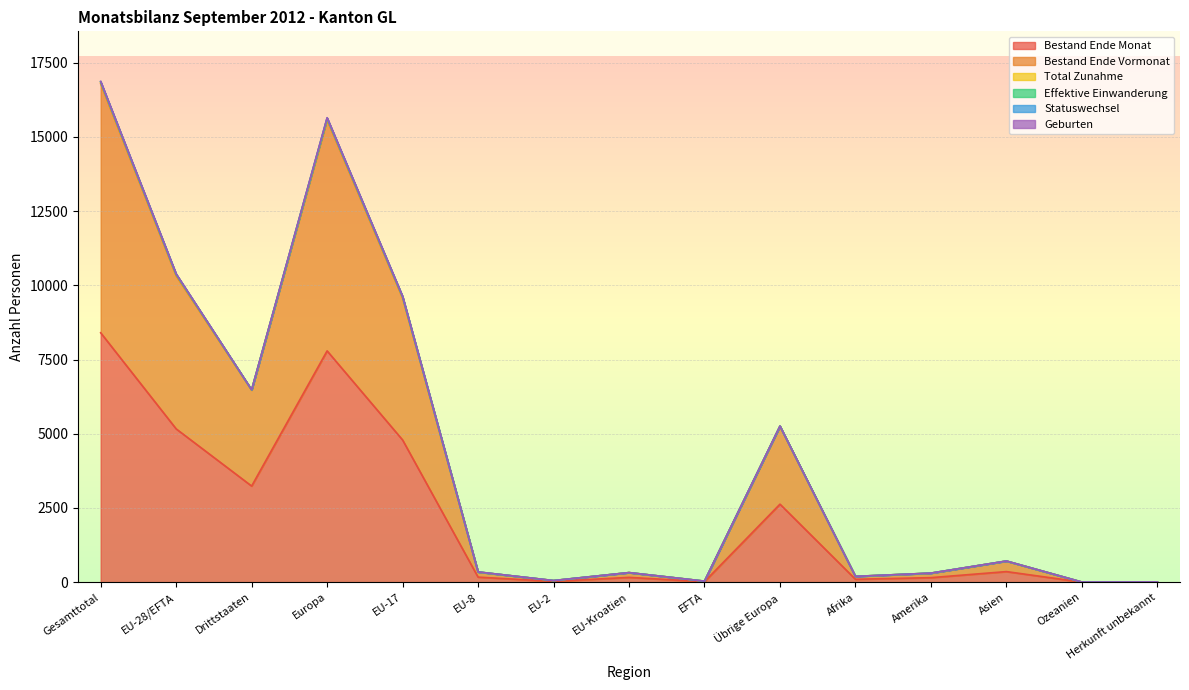

Reading right to left, list all the values displayed in this chart.

Bestand Ende Monat: 3	2	356	152	97	2628	17	161	26	170	4791	7793	3238	5165	8403
Bestand Ende Vormonat: 7	4	712	302	195	5249	34	322	54	341	9574	15574	6469	10325	16794
Geburten: 7	4	712	305	195	5261	34	322	54	345	9634	15650	6484	10389	16873